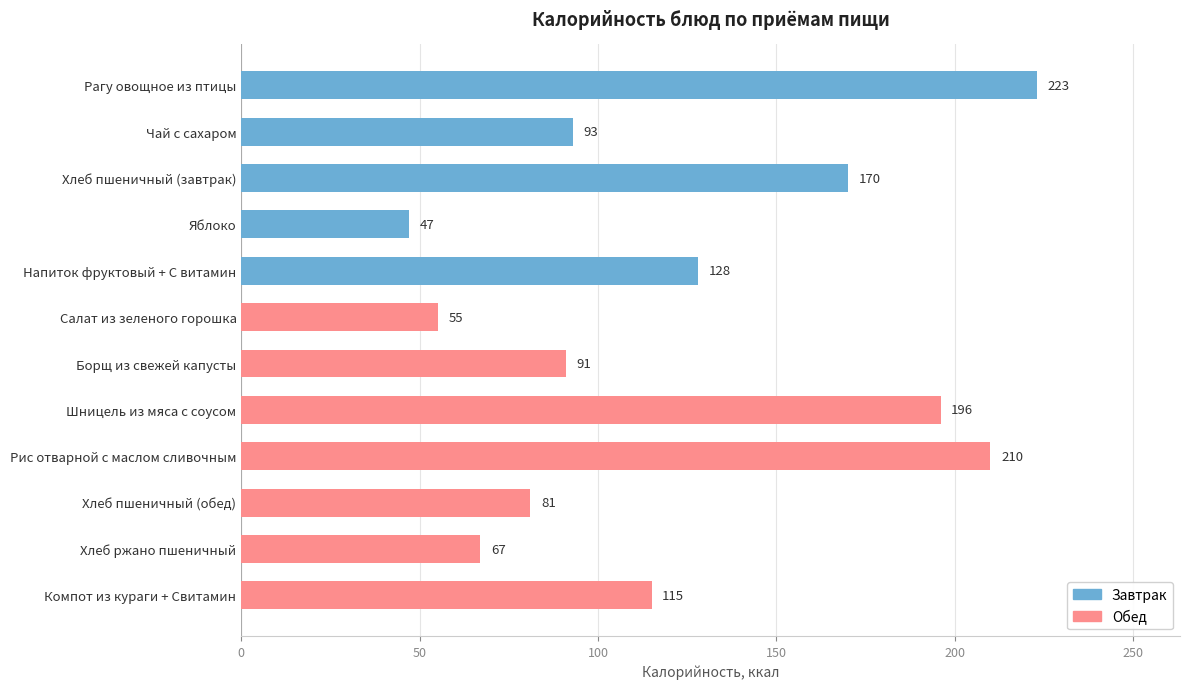

The chart shows a value of 72 at Шницель из мяса с соусом. True or false?

False